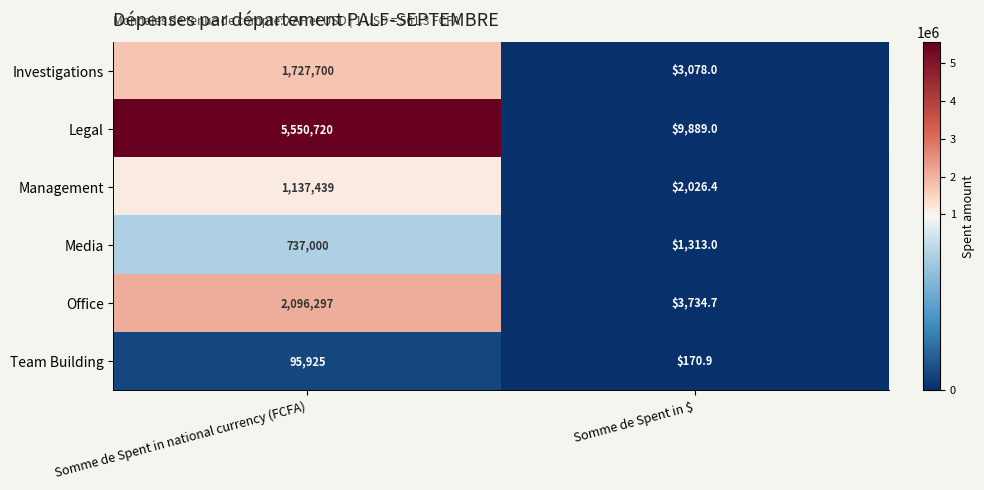

Which series has the largest total across all categories?

Legal